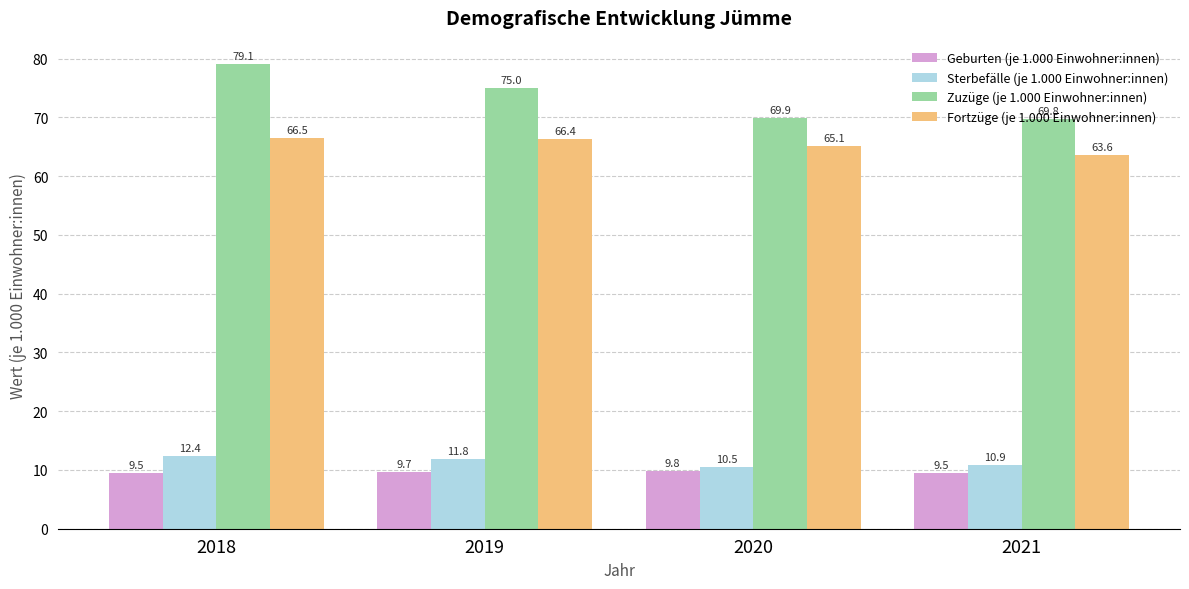

Which series has the largest total across all categories?

Zuzüge (je 1.000 Einwohner:innen)